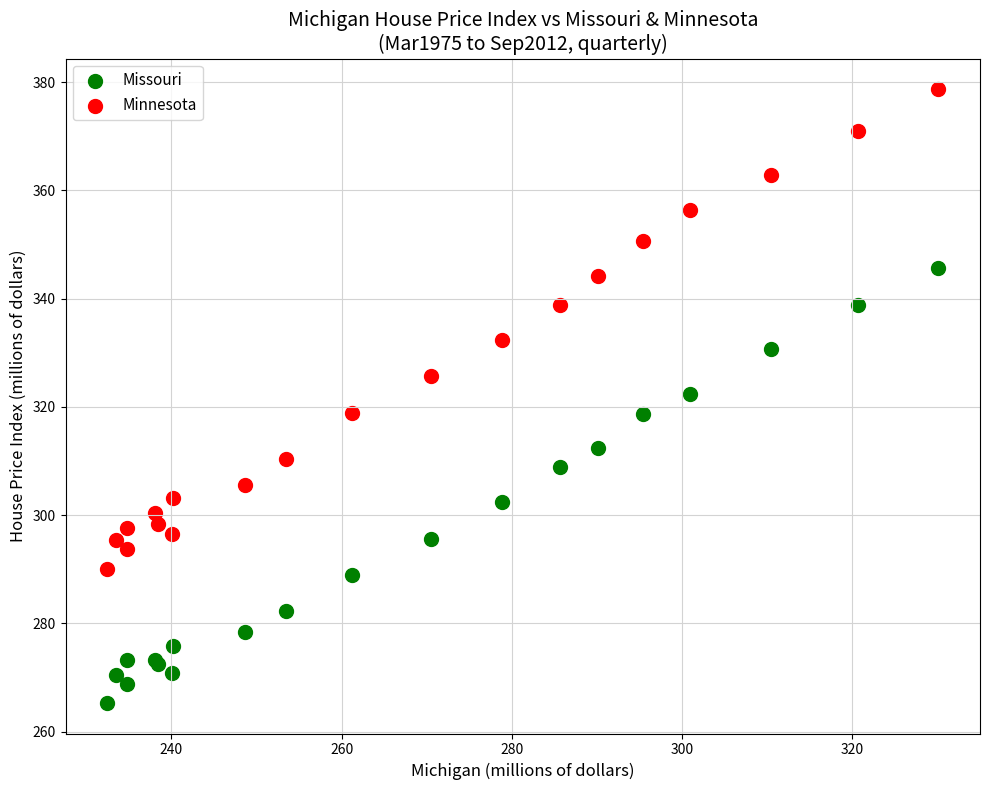

Which series contains the highest Y value?

Minnesota